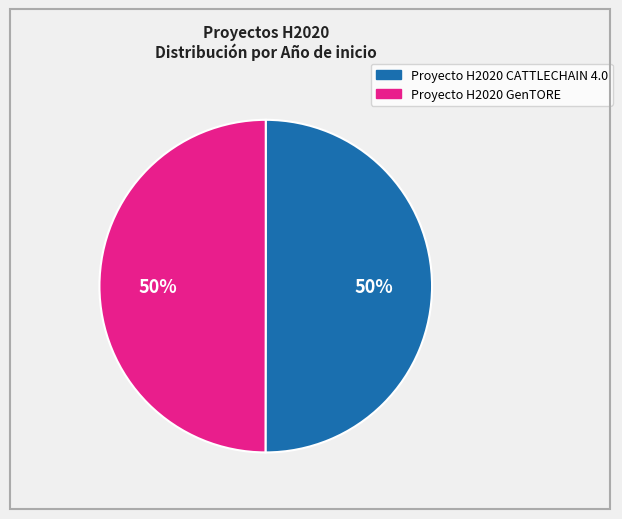

What percentage is the Proyecto H2020 CATTLECHAIN 4.0 slice, to the nearest percent?

50%